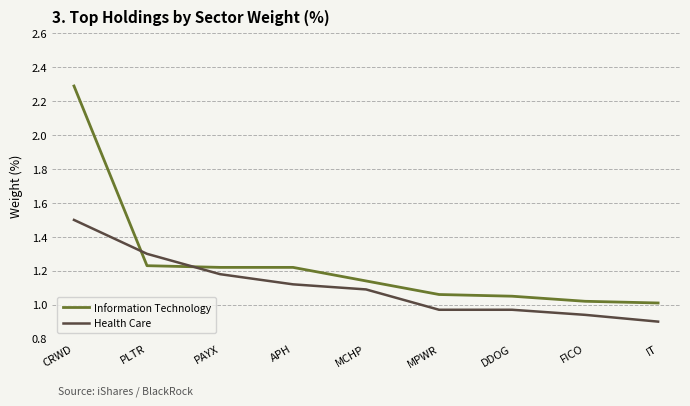

What is the total value across all series at FICO?

2.0